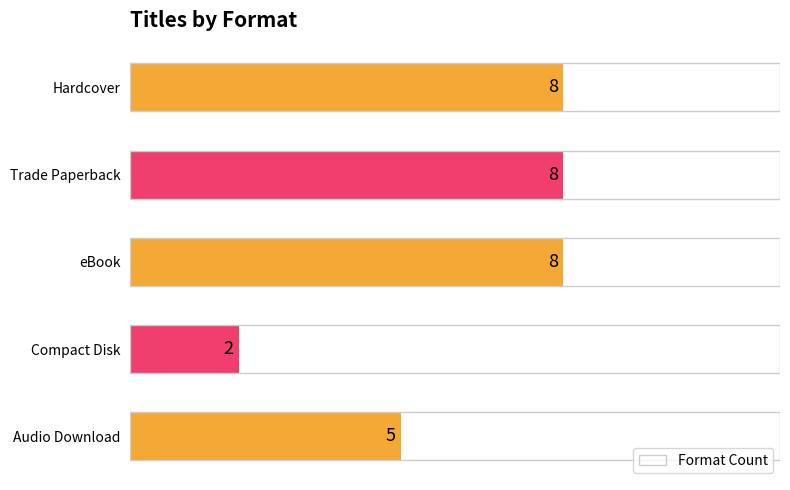

Reading top to bottom, what are all the values shown in this chart?

Hardcover=8	Trade Paperback=8	eBook=8	Compact Disk=2	Audio Download=5